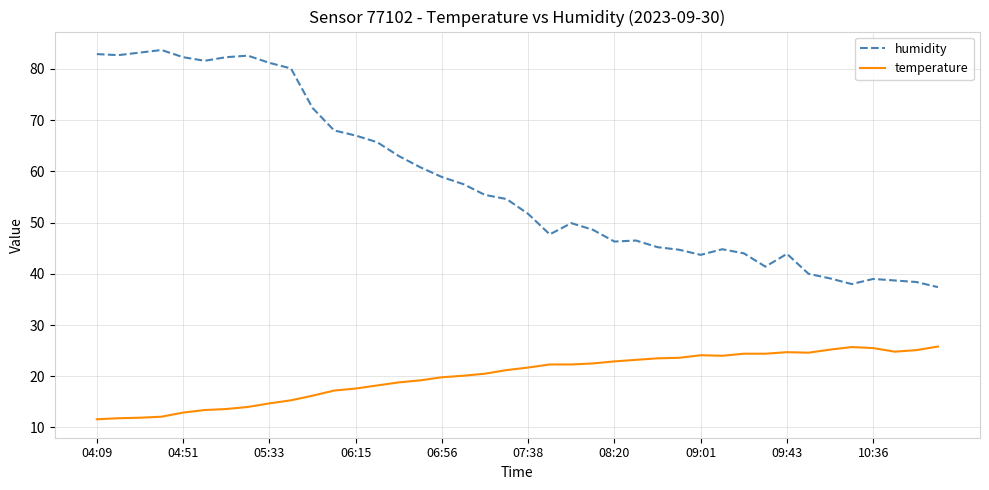

What is the greatest value displayed?

83.7